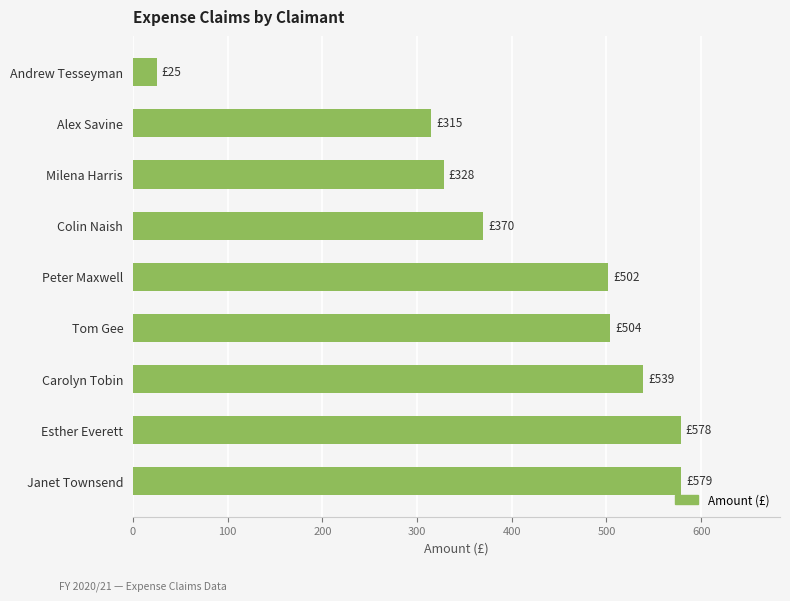

Where is the data nearest to the value 301?

Alex Savine